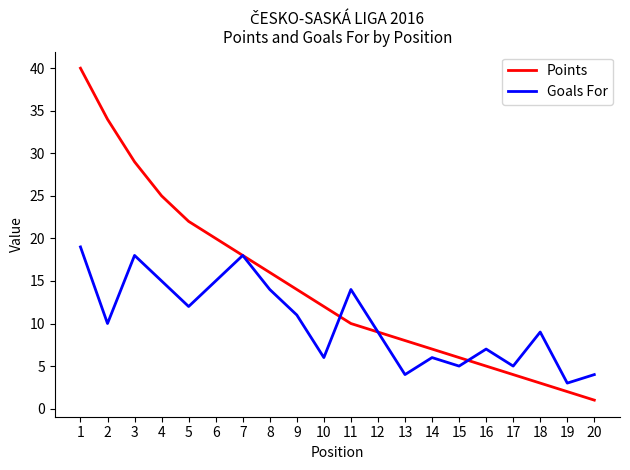

Does the chart have visible grid lines?

No